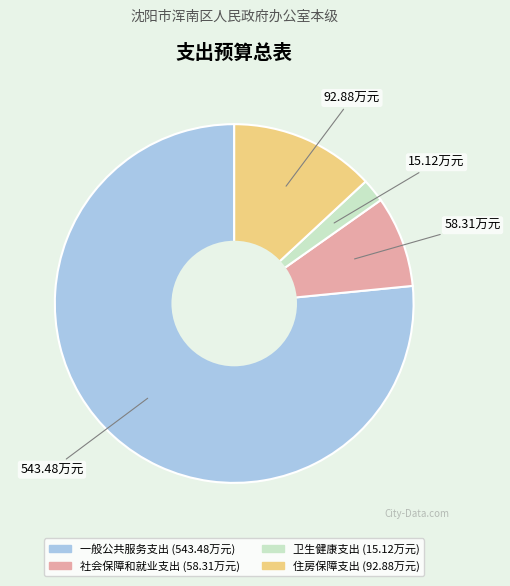

Is it true that 一般公共服务支出 is 90% of the pie?

False